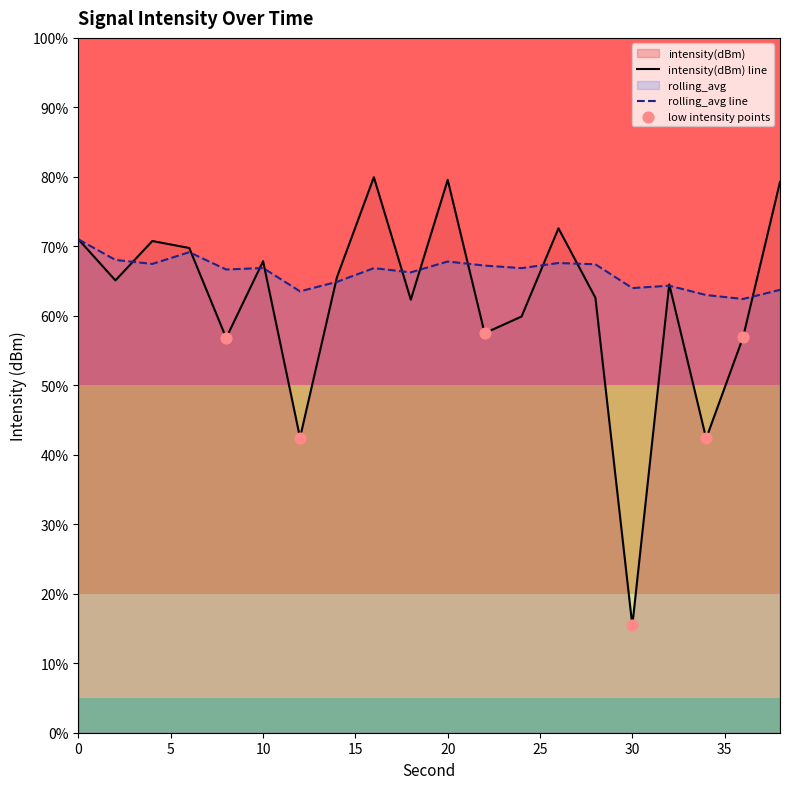

Which series contains the highest Y value?

intensity(dBm)